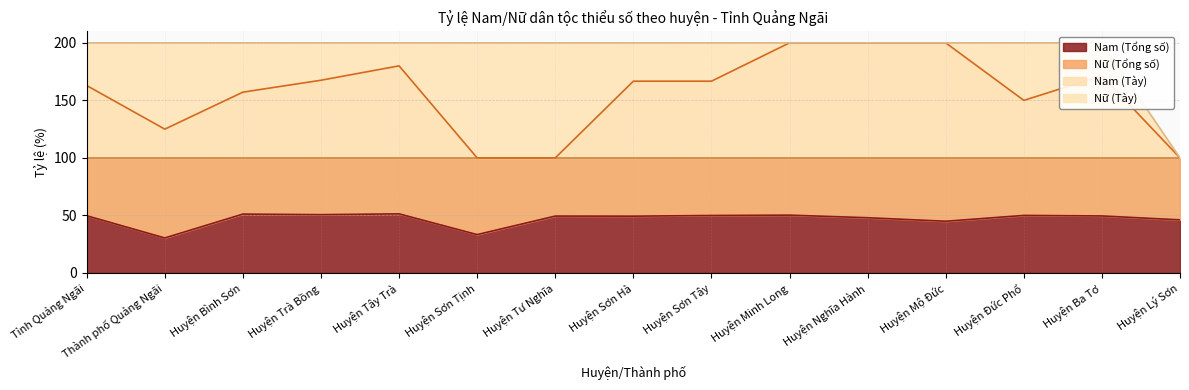

Between Huyện Sơn Tây and Huyện Tư Nghĩa, which is larger?

Huyện Sơn Tây